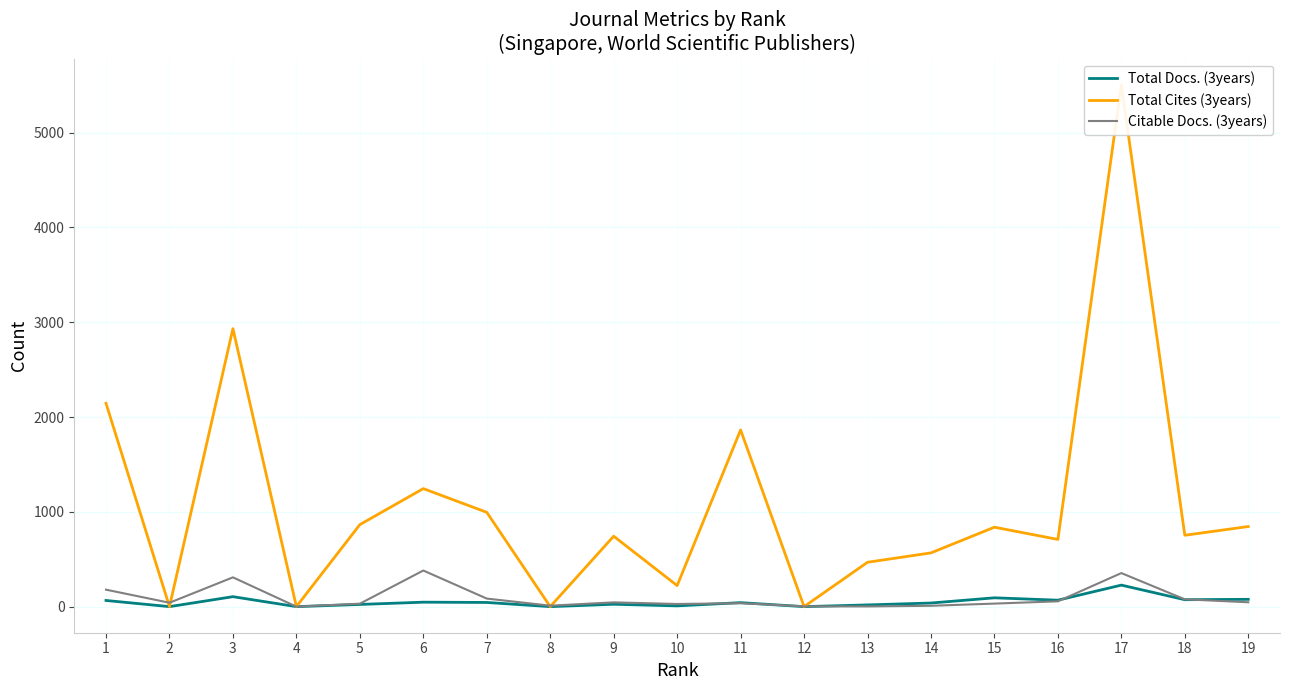

What is the average value of the Citable Docs. (3years) series?

91